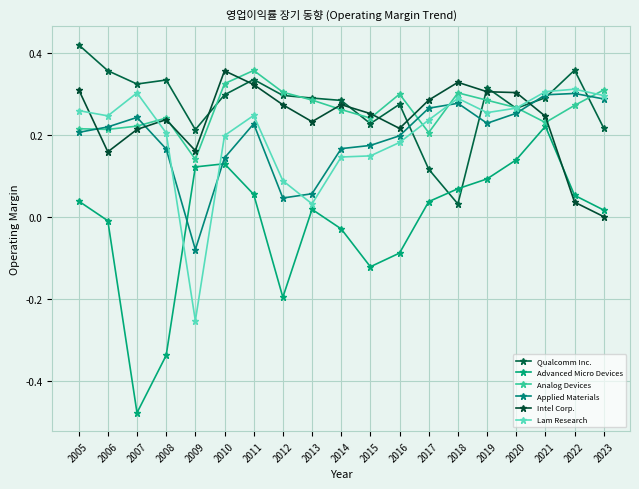

Which has a higher value, 2018 or 2007?

2007